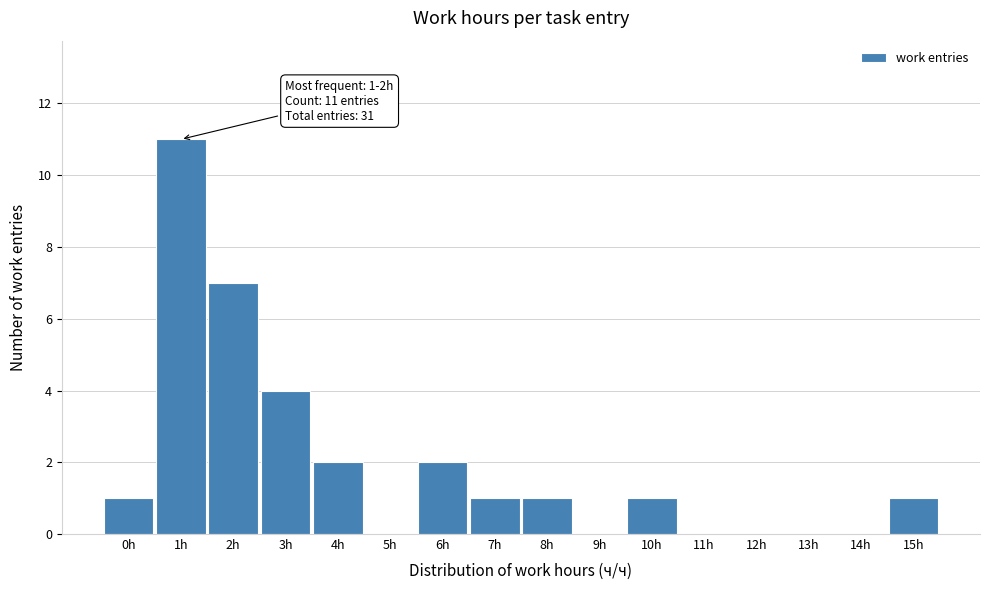

Reading left to right, extract all data points from this chart.

0h=1	1h=11	2h=7	3h=4	4h=2	5h=0	6h=2	7h=1	8h=1	9h=0	10h=1	11h=0	12h=0	13h=0	14h=0	15h=1